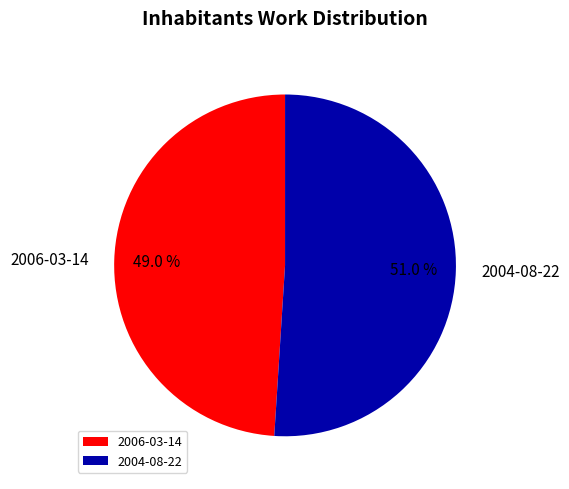

How many segments does this pie chart have?

2